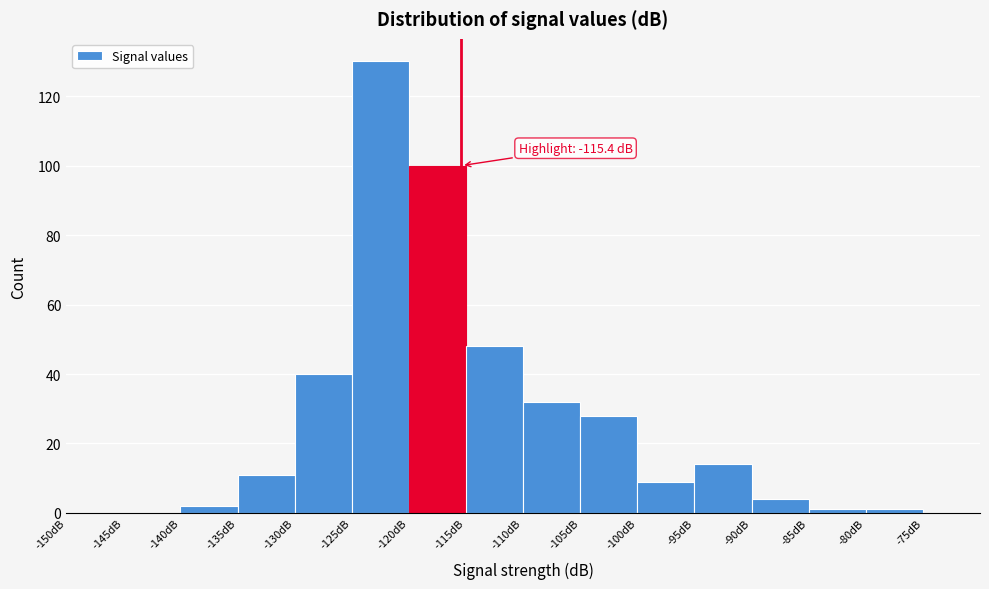

Which range on the x-axis has the tallest bar?

-125 to -120